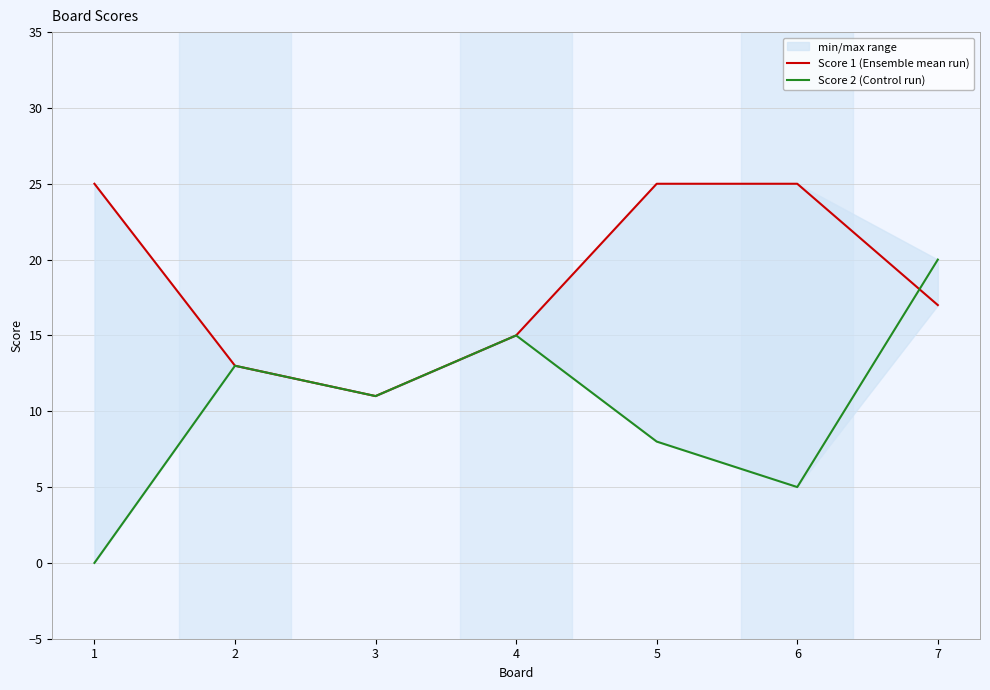

What is the greatest value displayed?

25